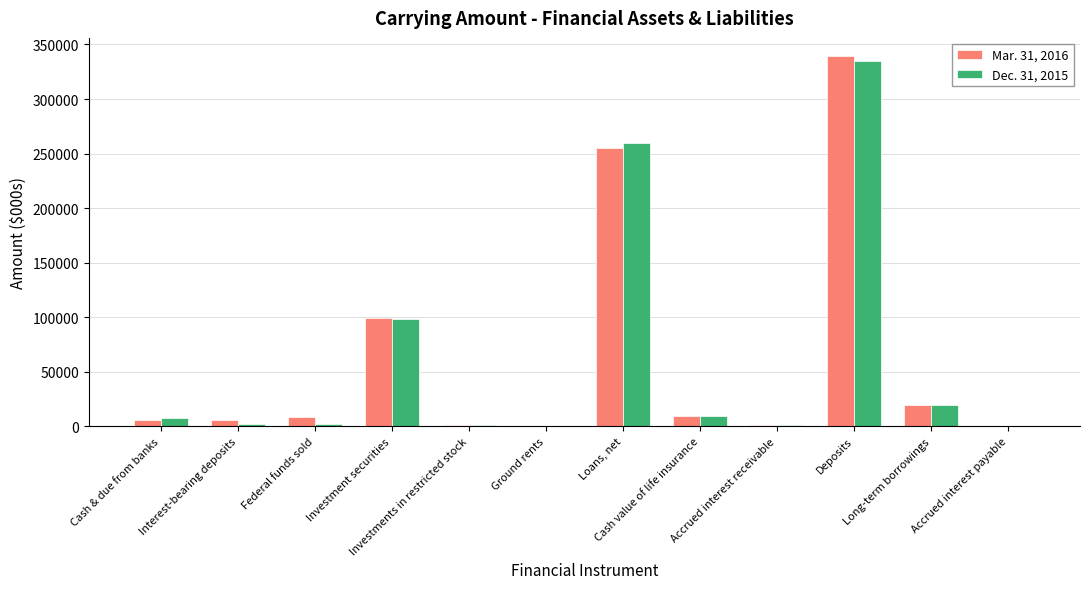

What is the greatest value displayed?

339055